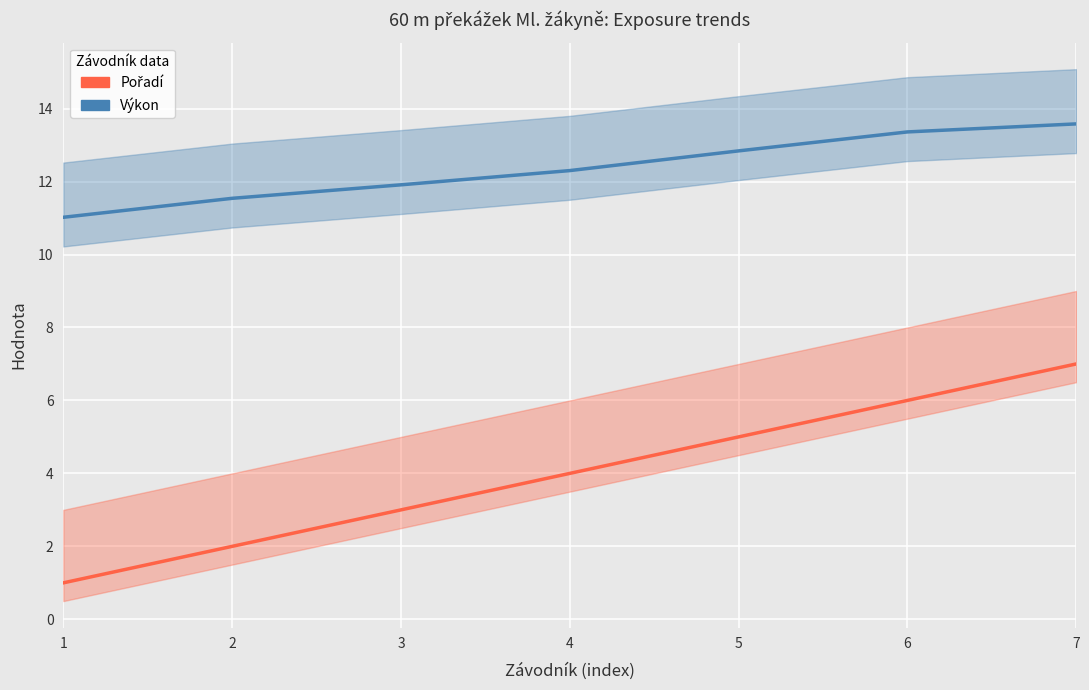

What is the value of the Pořadí point at the 5th from the left?

5.0